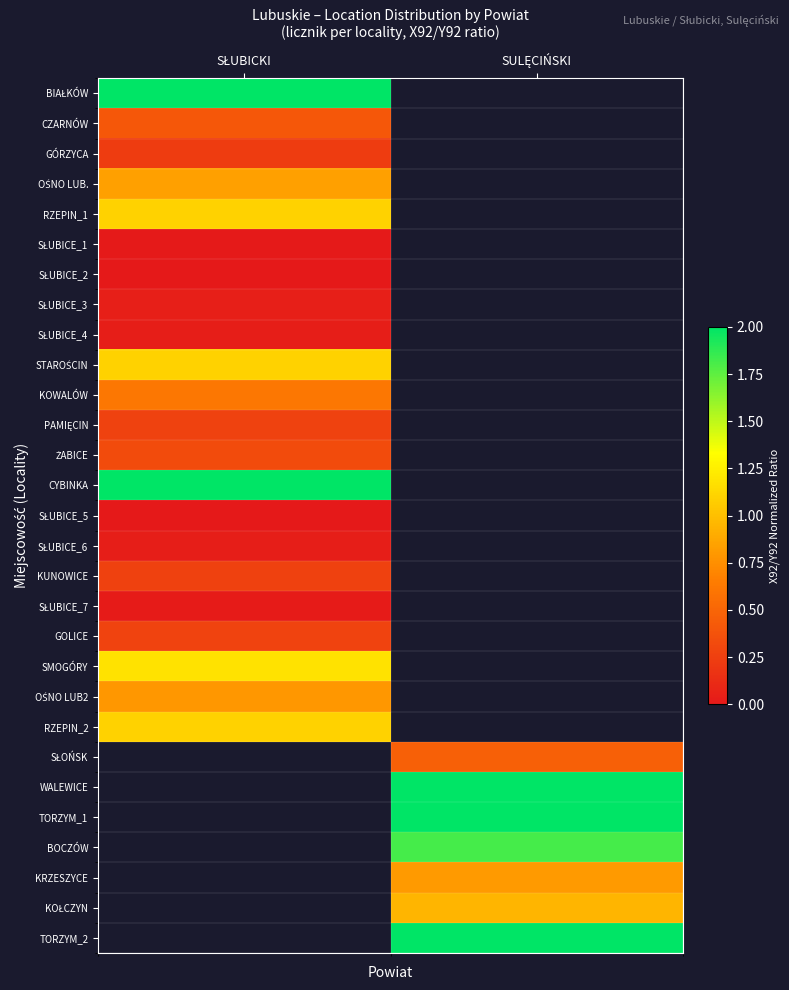

How many values in SŁUBICE_7 are above zero?

1